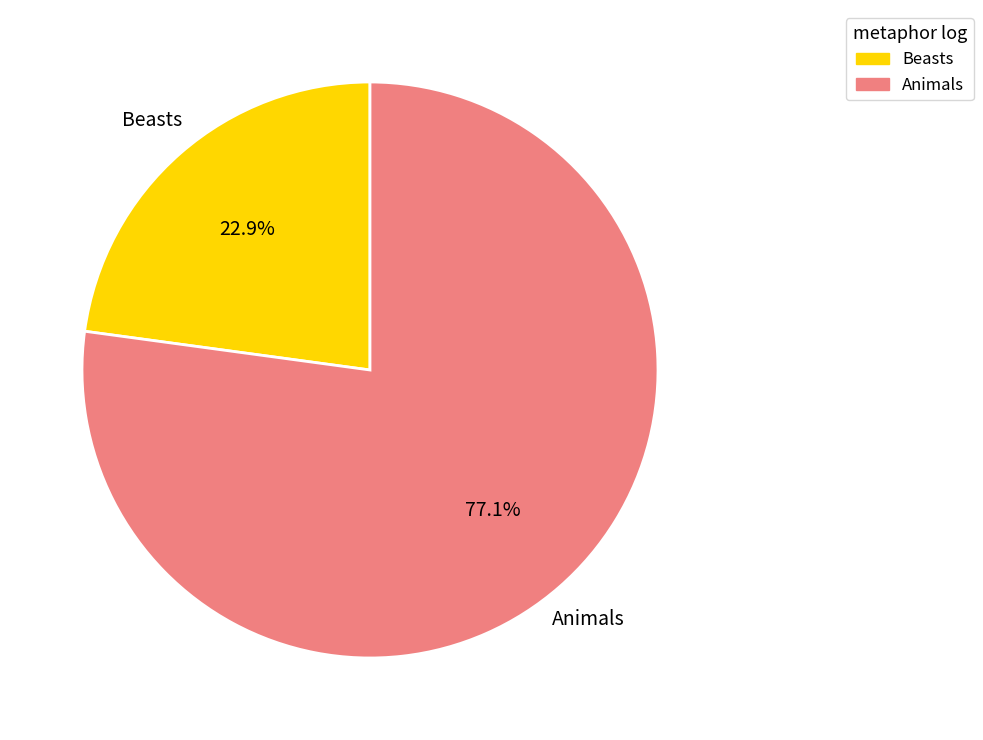

Is there any slice that represents more than half of the pie?

Yes